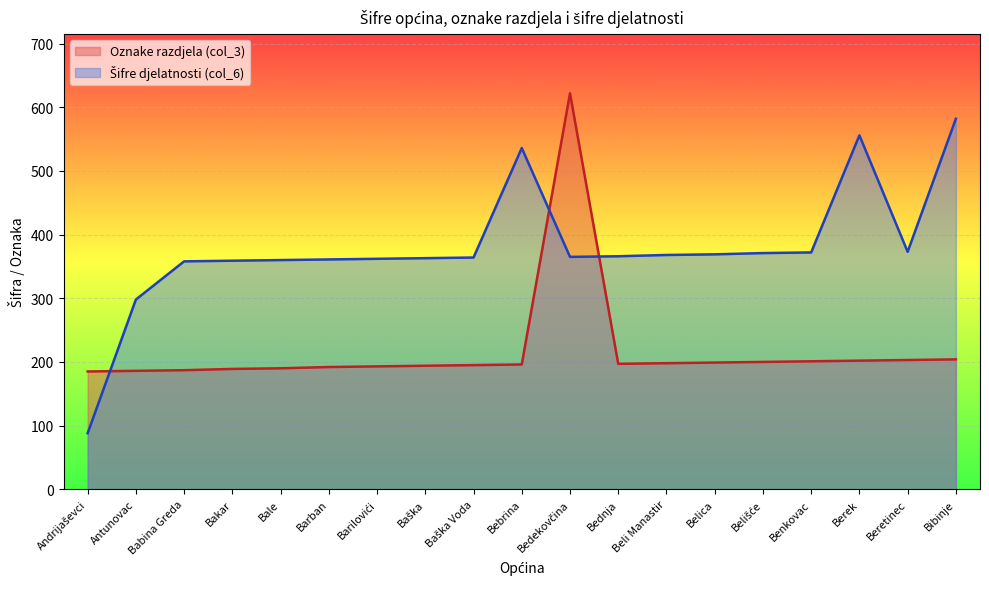

How many values in the Oznake razdjela (col_3) series are below 196?

9